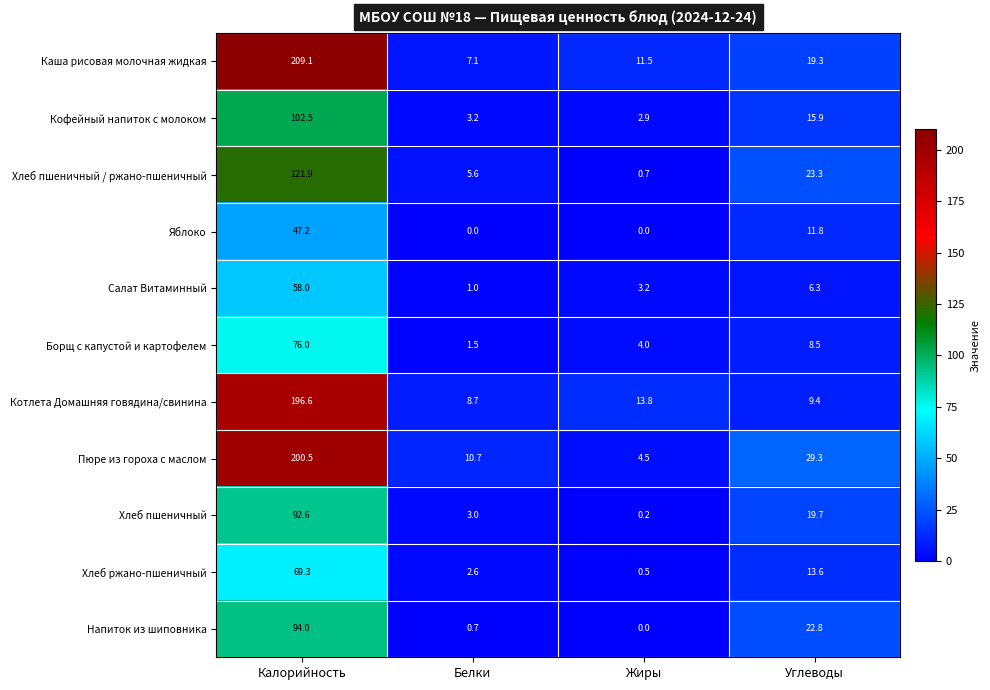

Rank the categories by Салат Витаминный value from highest to lowest.

Калорийность, Углеводы, Жиры, Белки